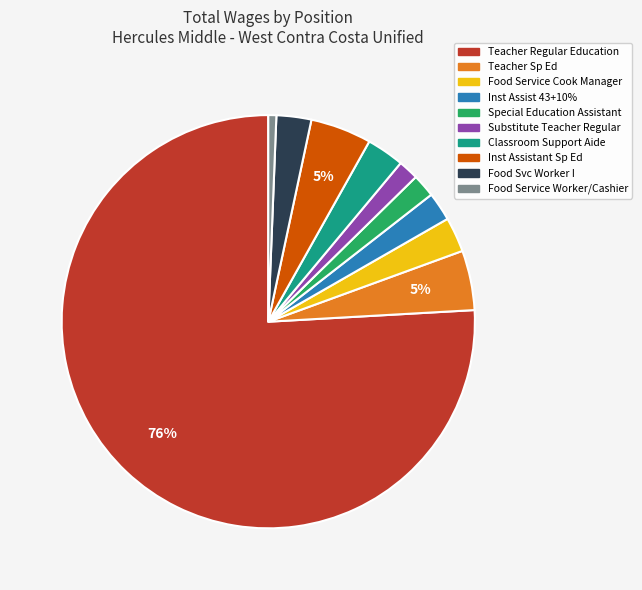

Which category has the smallest portion of the pie?

Food Service Worker/Cashier